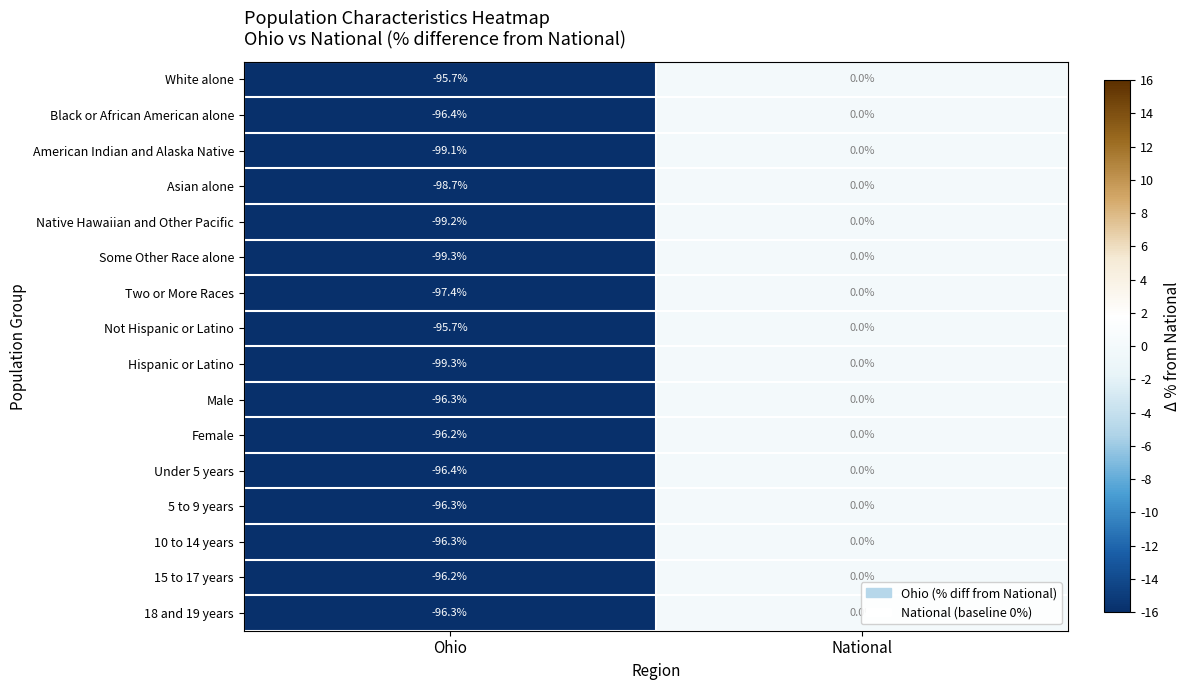

Rank the categories by Female value from highest to lowest.

National, Ohio